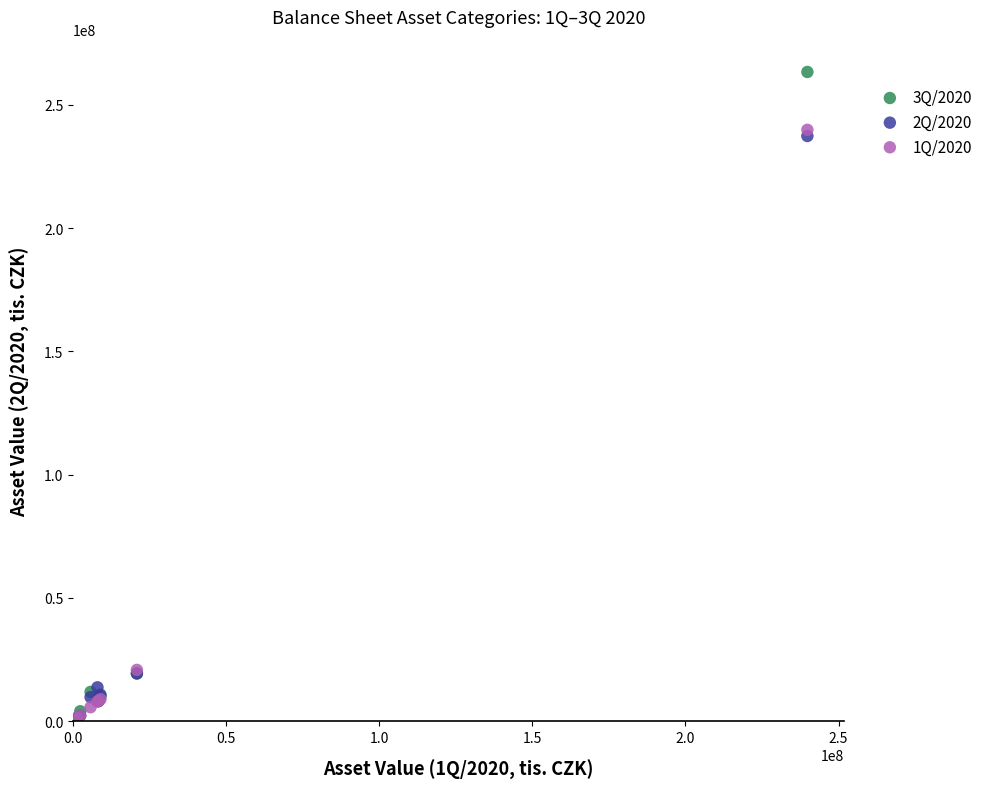

What are all the series names shown in the legend?

3Q/2020, 2Q/2020, 1Q/2020